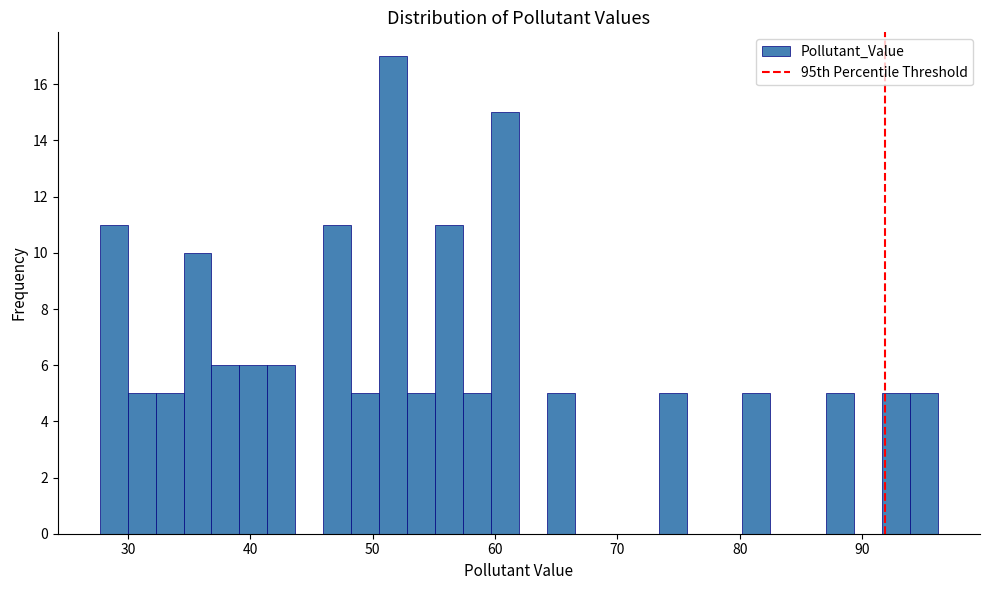

Read against the x-axis, roughly where is the centre of the tallest bar?

52